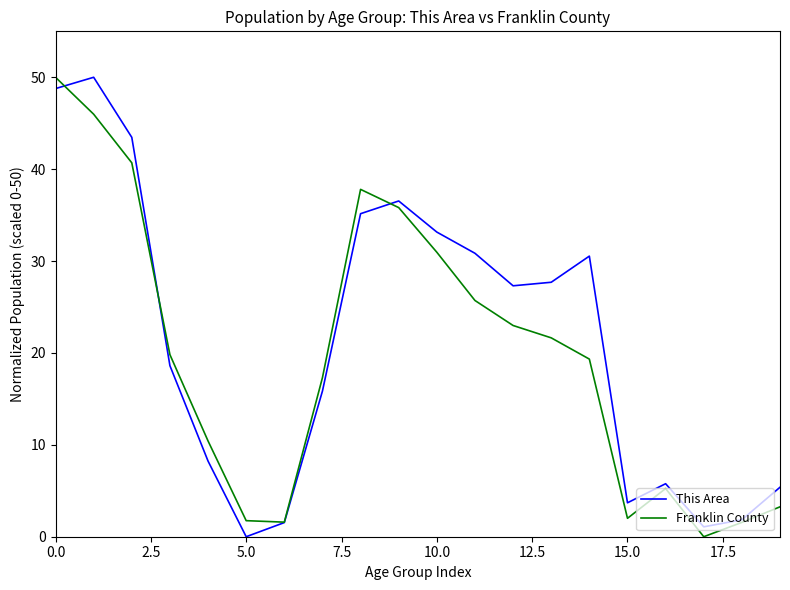

What is the maximum value for Franklin County?

50.0